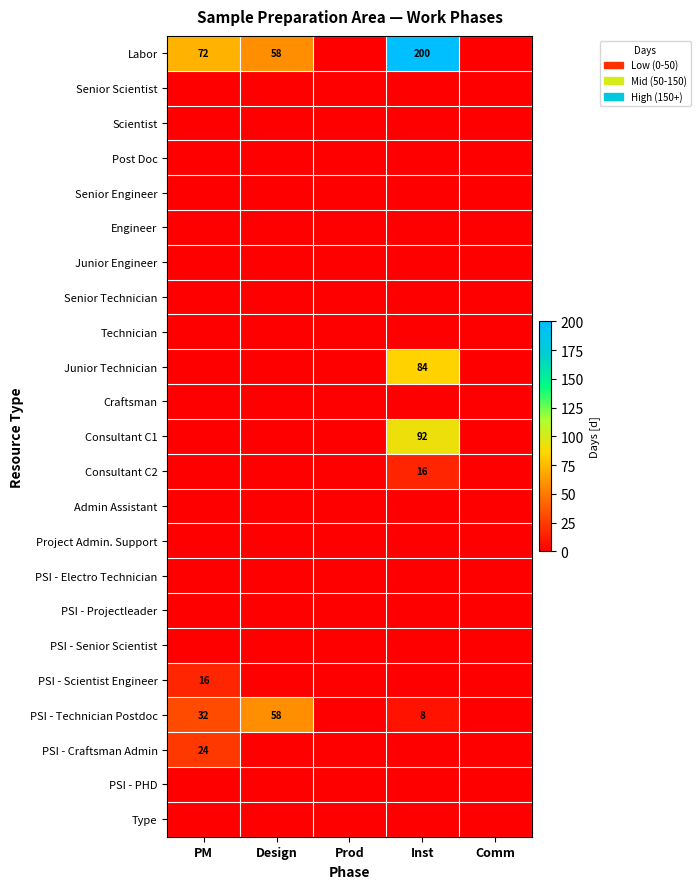

The value of Labor at Design is 58. True or false?

True